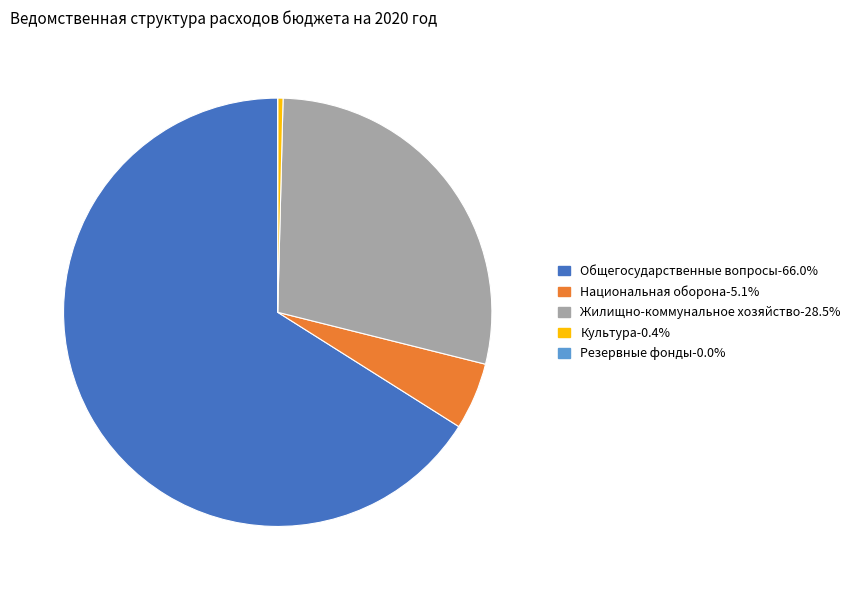

Does any single category account for the majority?

Yes